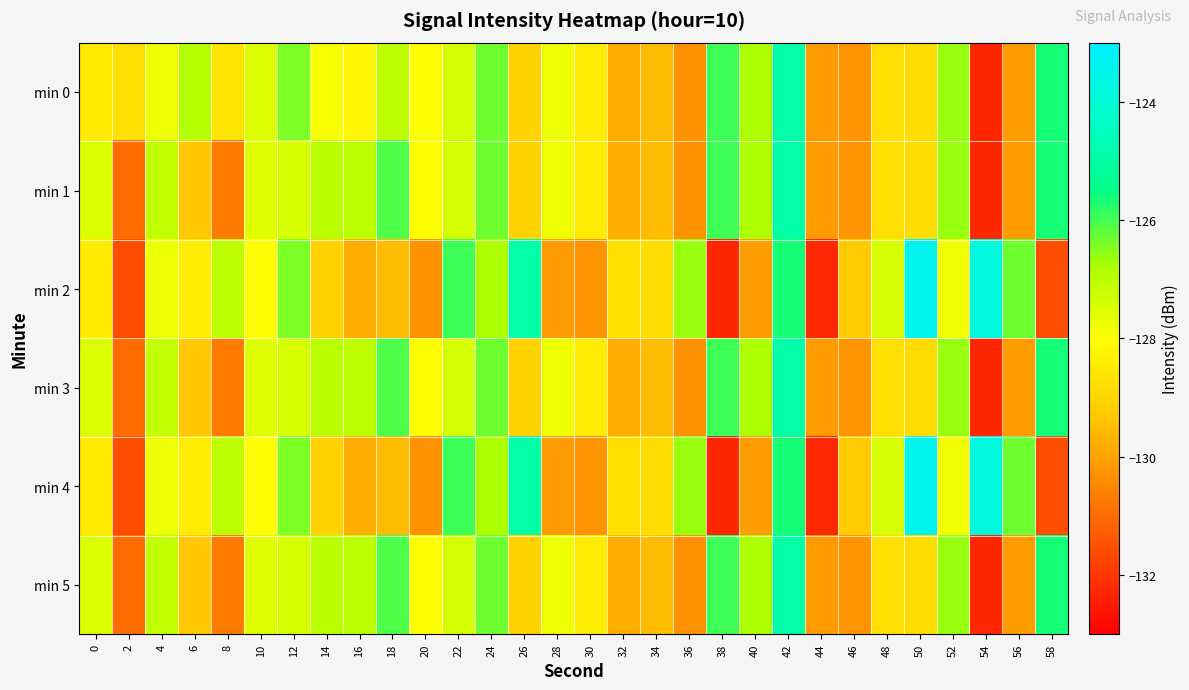

How many categories are shown in the chart?

30